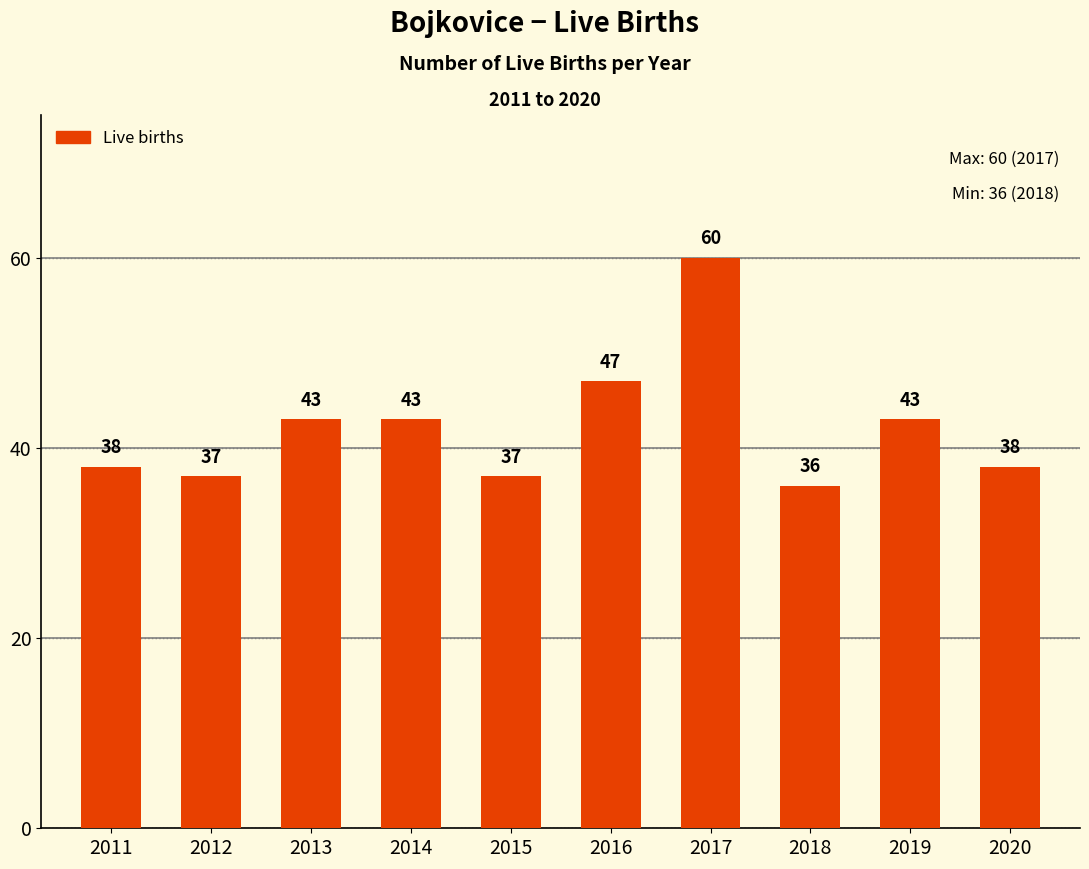

Approximately how many times larger is the value at 2018 compared to 2019?

0.8